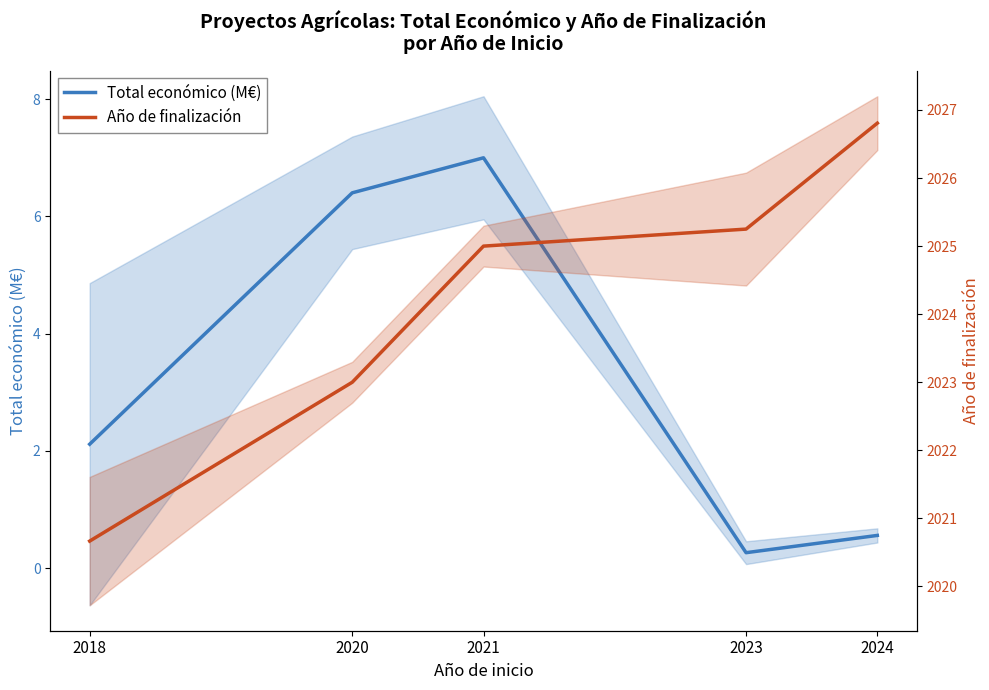

True or false: Año de finalización and Total económico (M€) intersect in this chart.

False